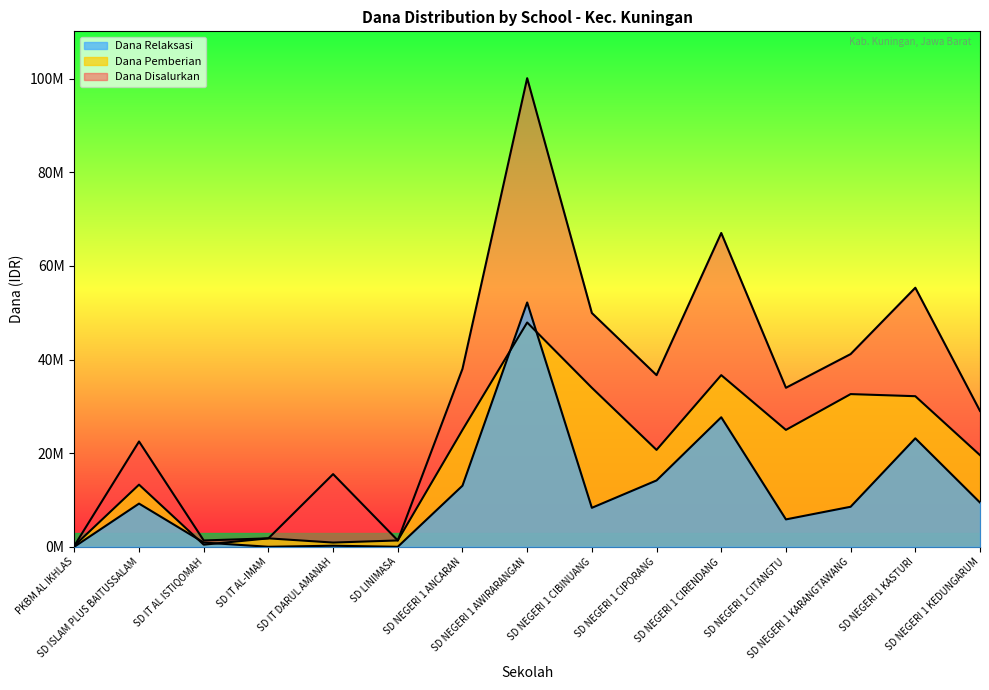

Is it true that Dana Disalurkan equals 1993299 at SD IT AL ISTIQOMAH?

False